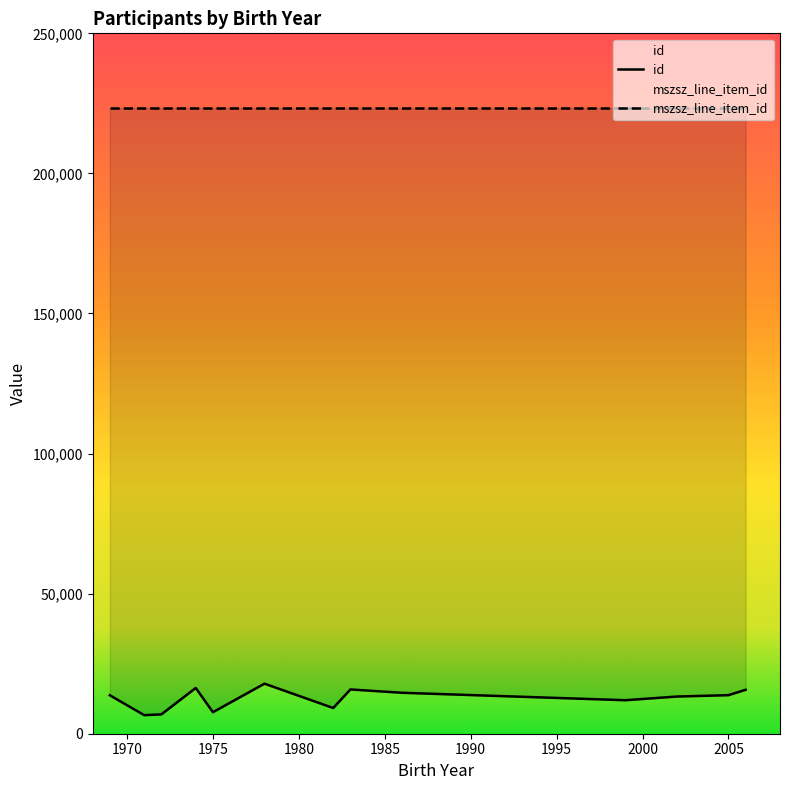

How many values in the id series exceed 13723?

6